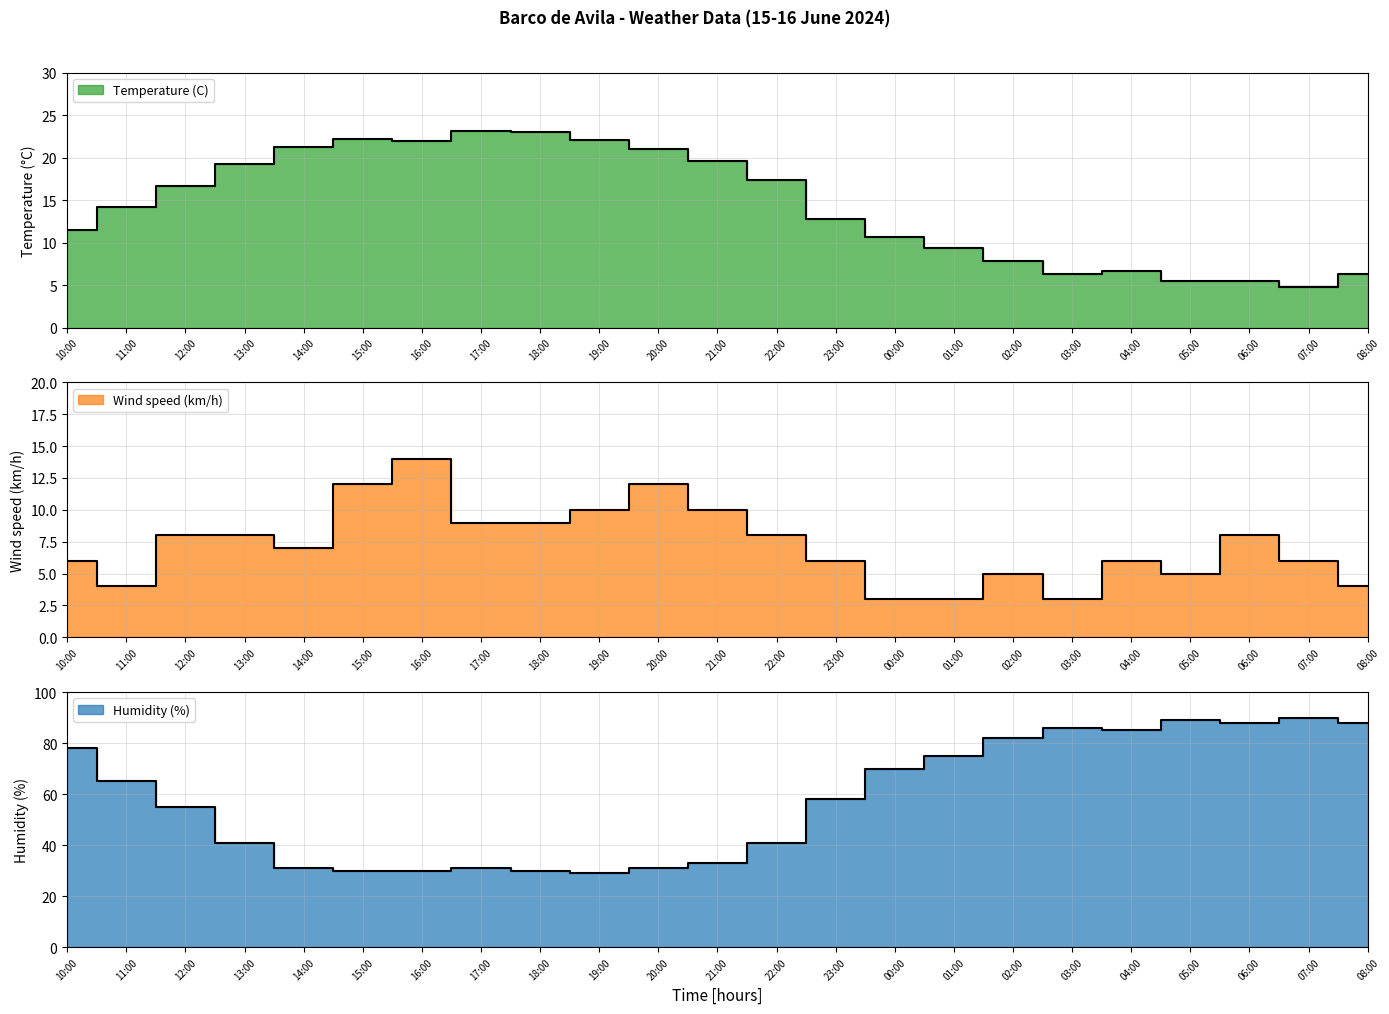

Where is Temperature (C) nearest to the value 13?

23:00